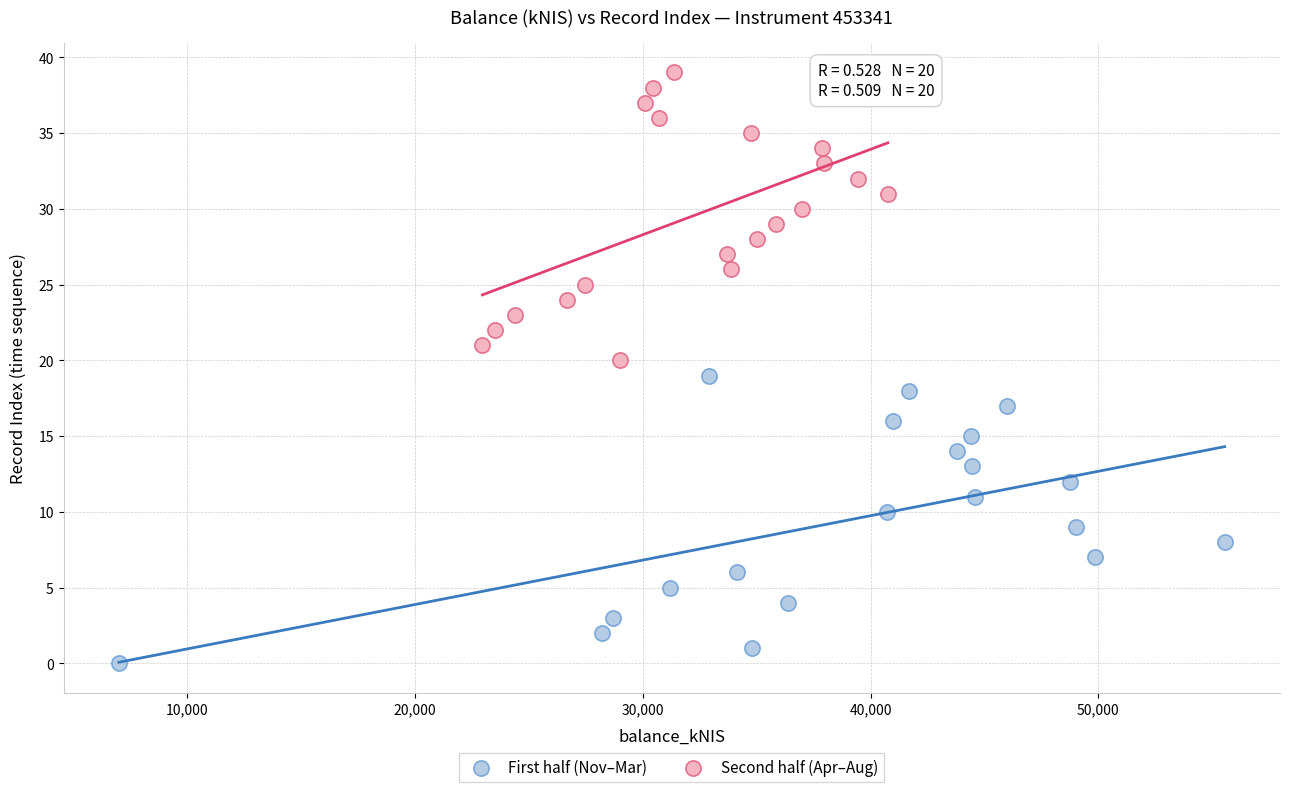

What are all the series names shown in the legend?

First half (Nov–Mar), Second half (Apr–Aug)